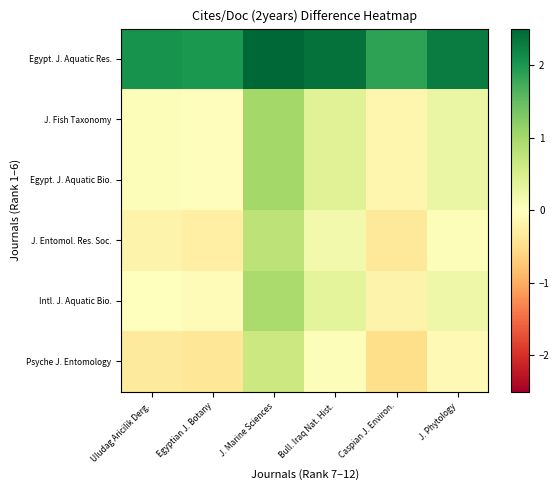

Which series changed the most between Uludag Aricilik Derg. and J. Phytology?

Egypt. J. Aquatic Res.